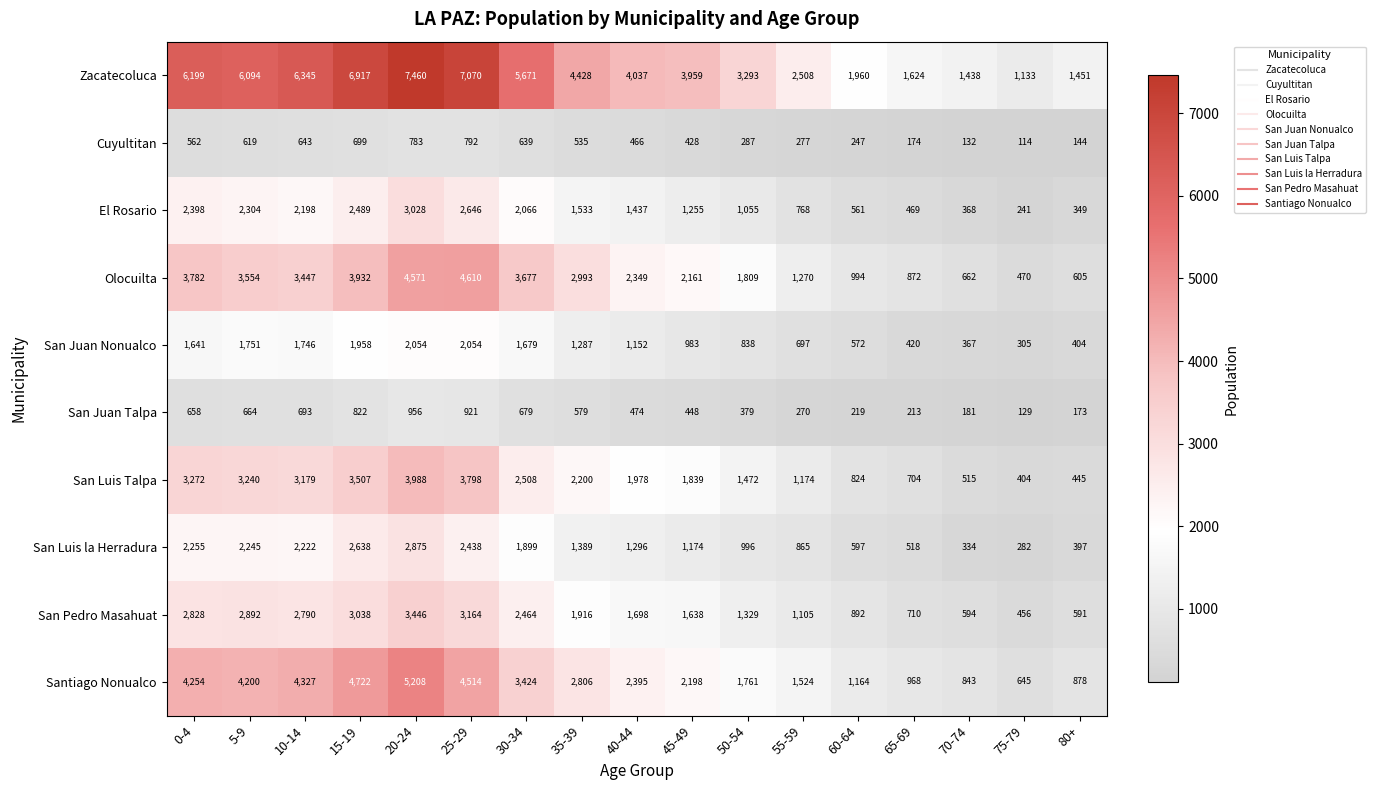

Which category has the highest value in the El Rosario series?

20-24